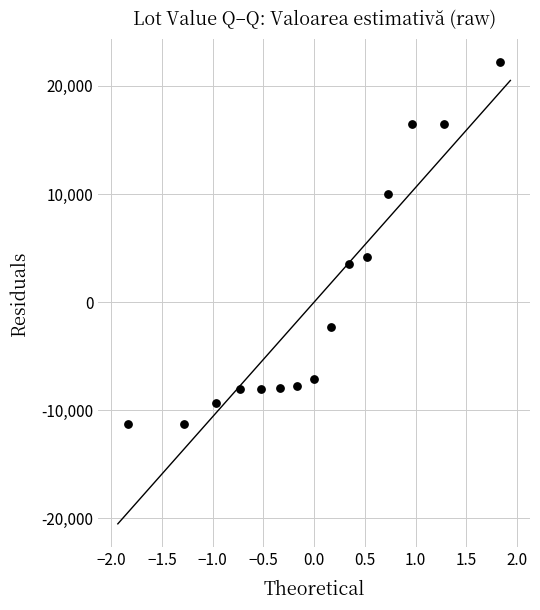

What is the range of X values (max minus min)?

3.7